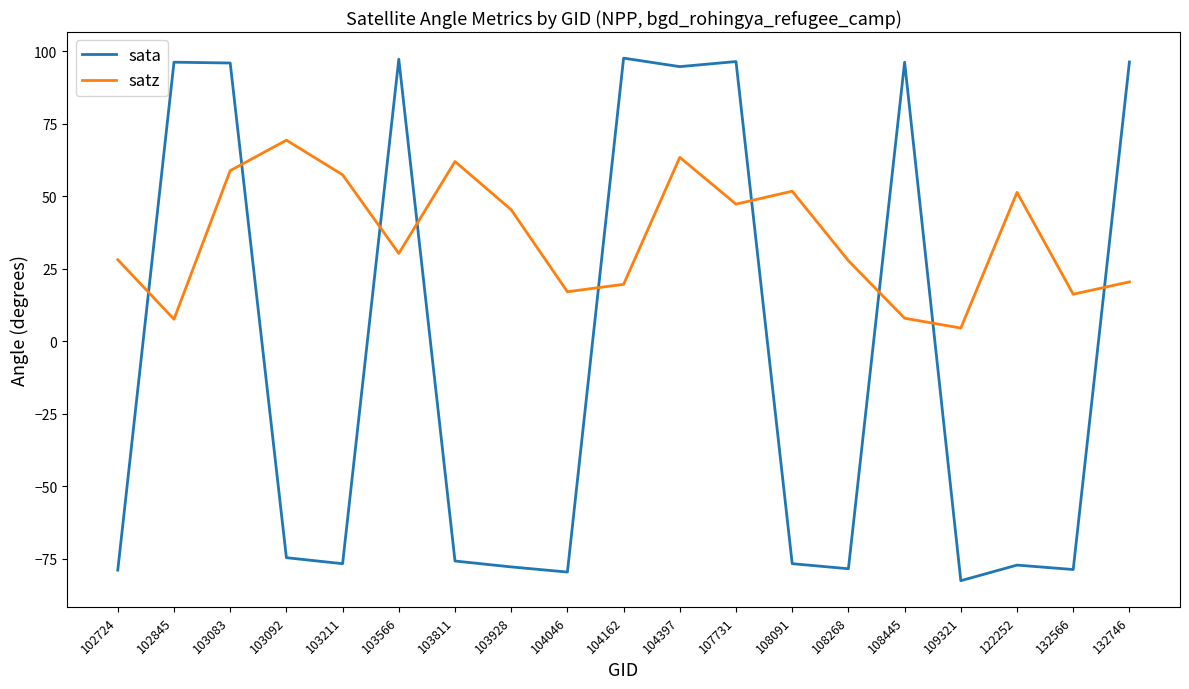

Rank the series at 109321 from lowest to highest value.

sata, satz